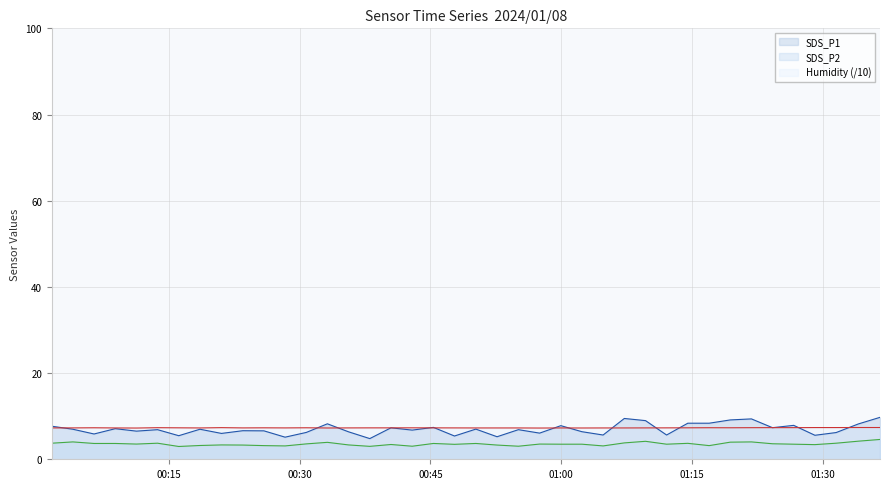

Which series has the widest spread of values?

SDS_P1